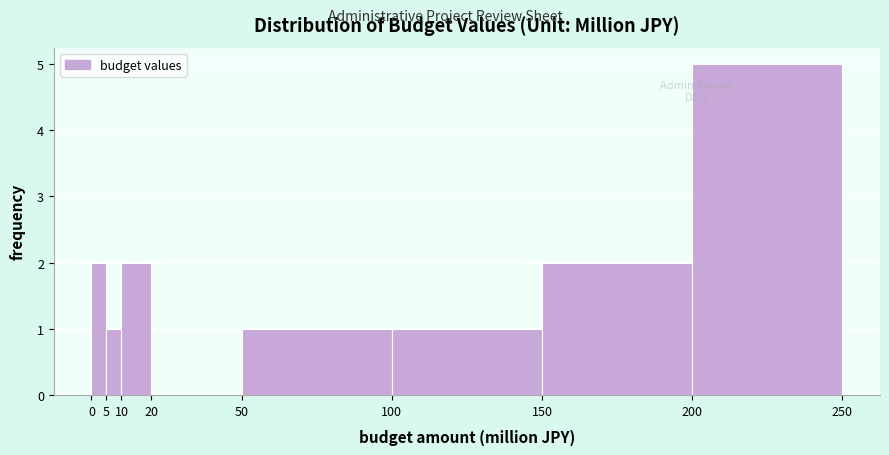

How tall is the bar that spans 0 to 5 on the x-axis? The values are not printed on the chart, so give them approximately, as read against the axis.

2